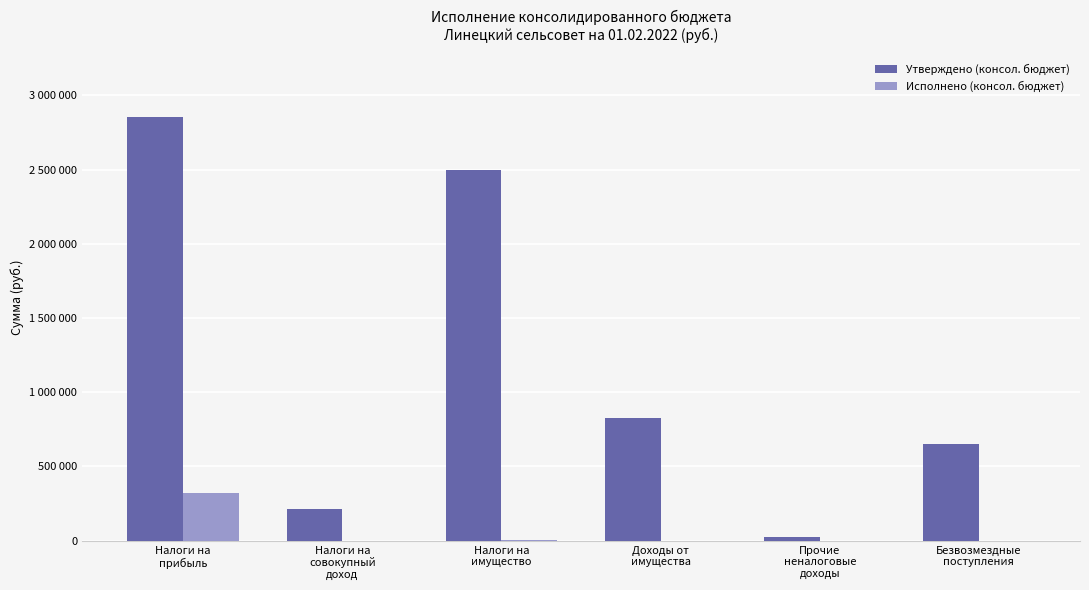

What are all the series names shown in the legend?

Утверждено (консол. бюджет), Исполнено (консол. бюджет)